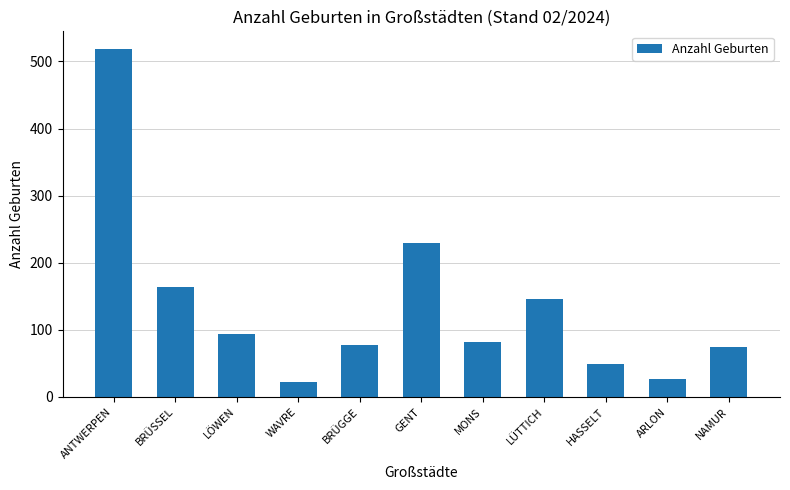

True or false: the data shows 164 at BRÜSSEL.

True